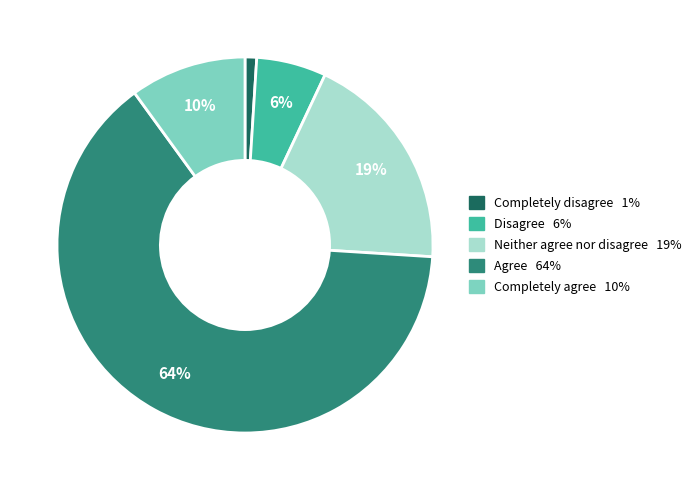

Does any single category account for the majority?

Yes